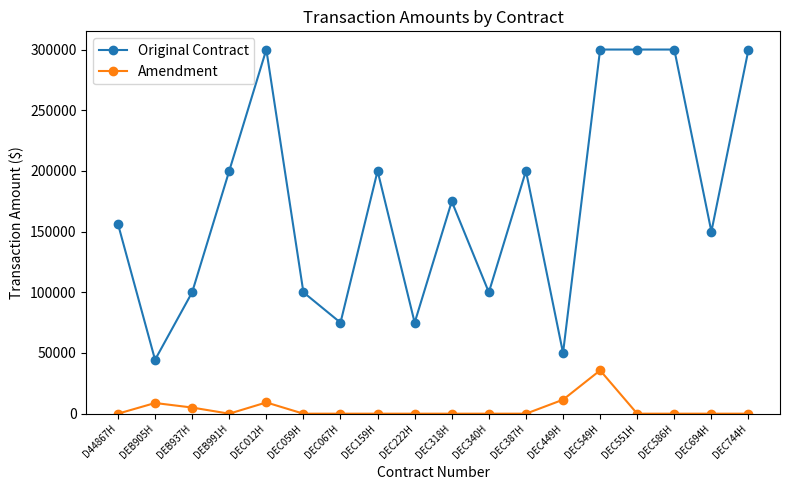

What is the difference between the Original Contract values at DEC694H and DEC744H?

150000